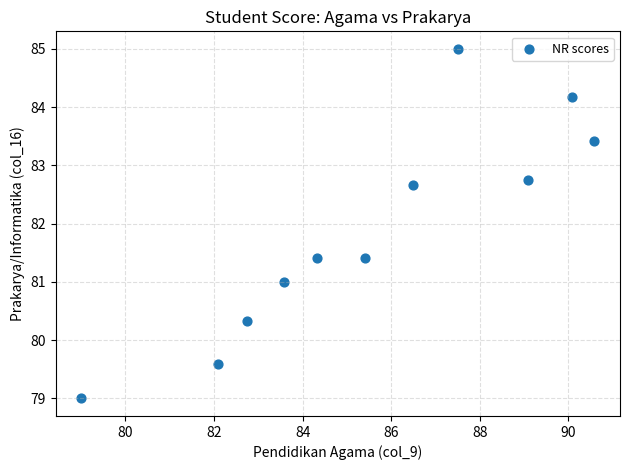

What is the average Y value?

81.9